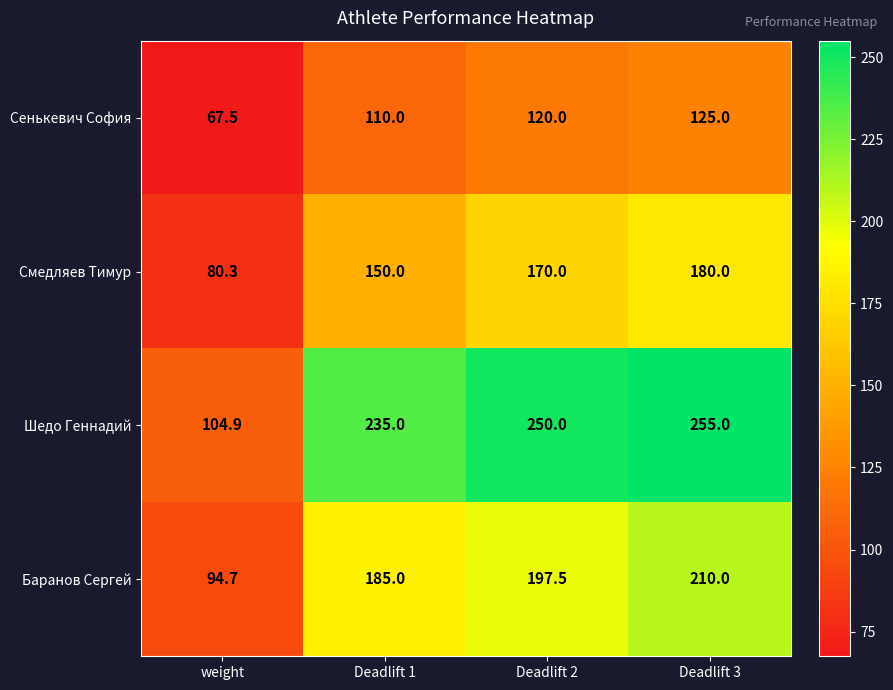

How many distinct data groups are displayed?

4